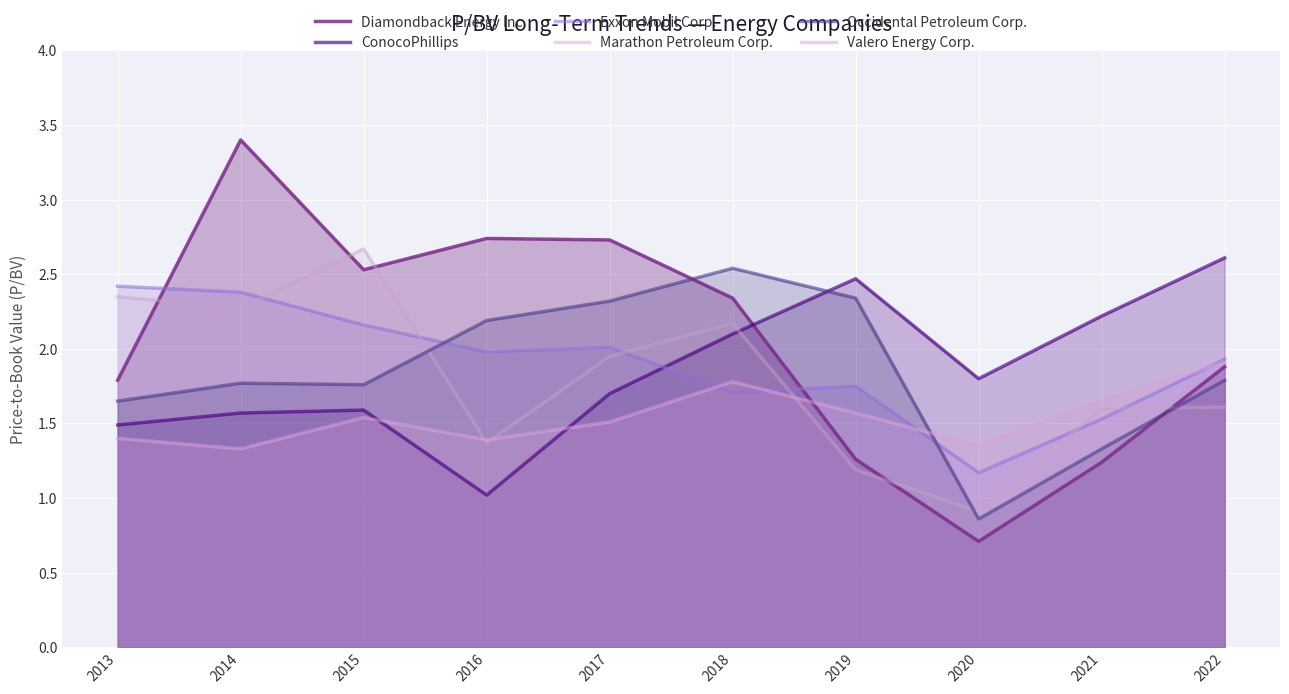

What value does the Occidental Petroleum Corp. series have at 2018?

2.5